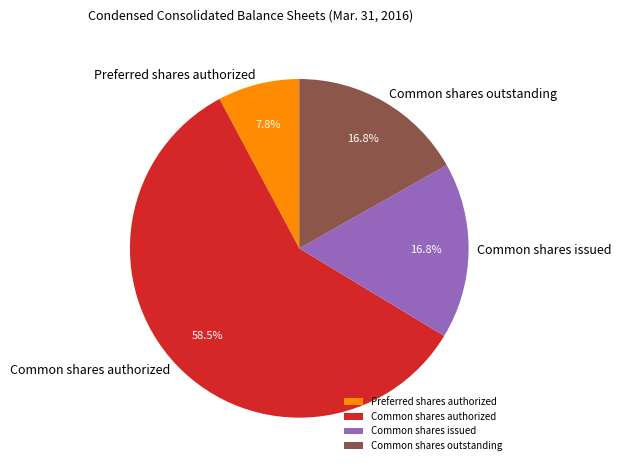

What portion of the pie excludes Common shares issued?

83.2%